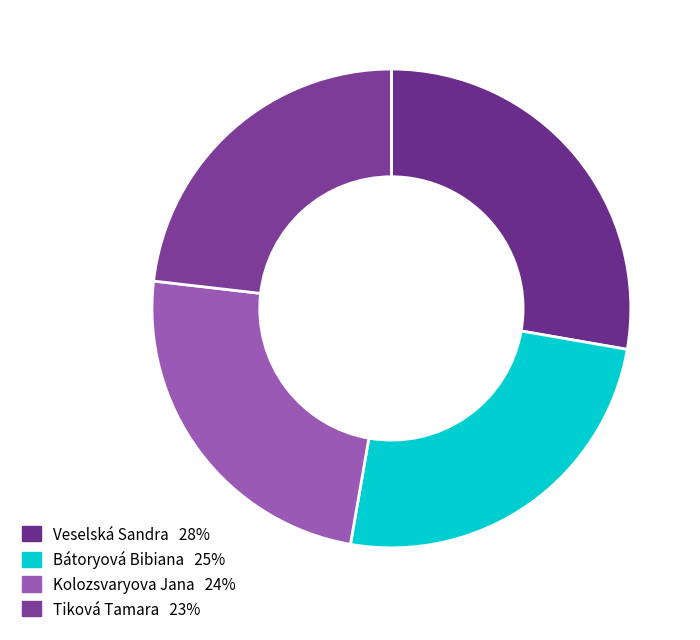

Which category has the smallest portion of the pie?

Tiková Tamara